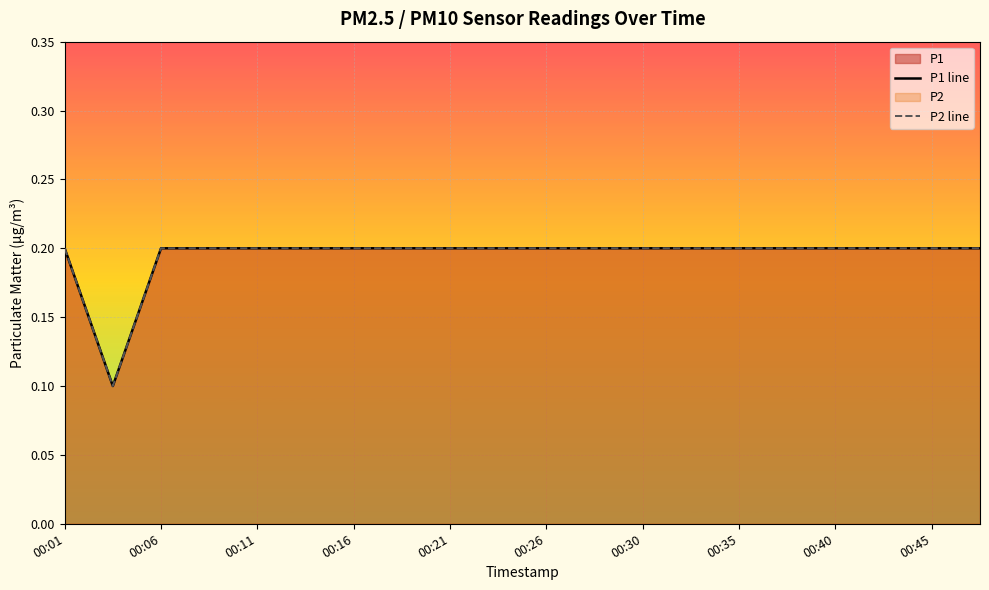

True or false: P2 line has a value of 0.1 at 13.

False